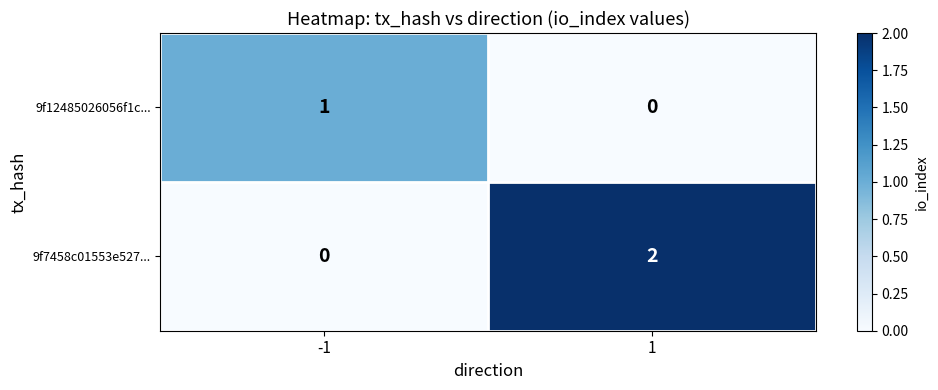

The 9f12485026056f1c... series shows 1 at -1. True or false?

True